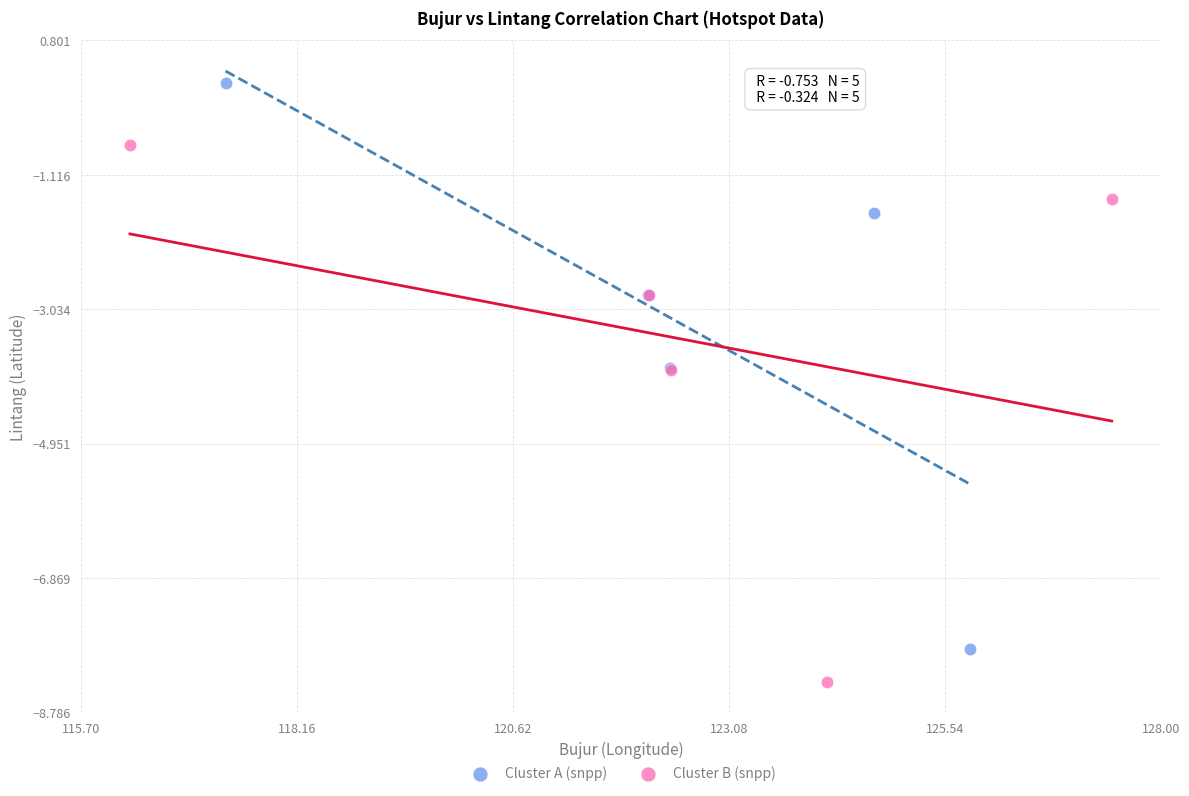

Which series contains the highest Y value?

Cluster A (snpp)